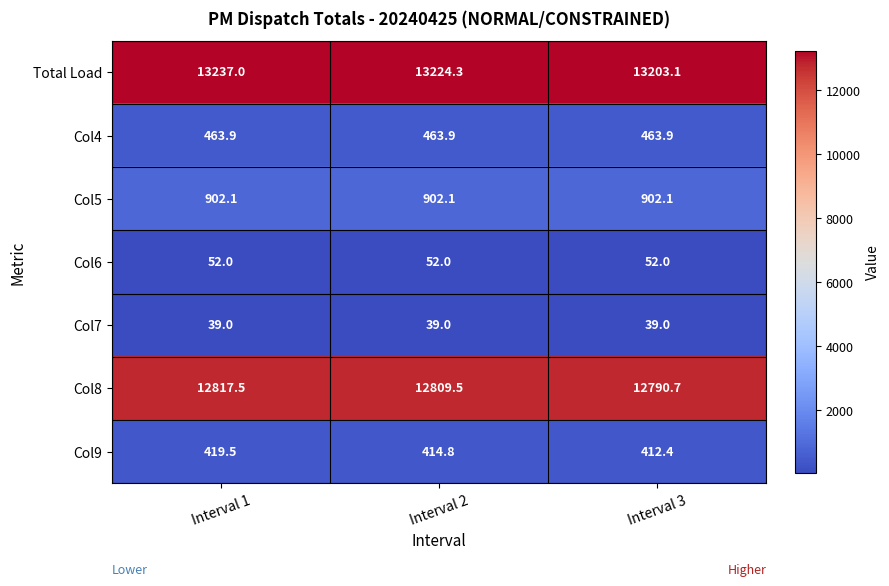

Which series has the largest total across all categories?

Total Load